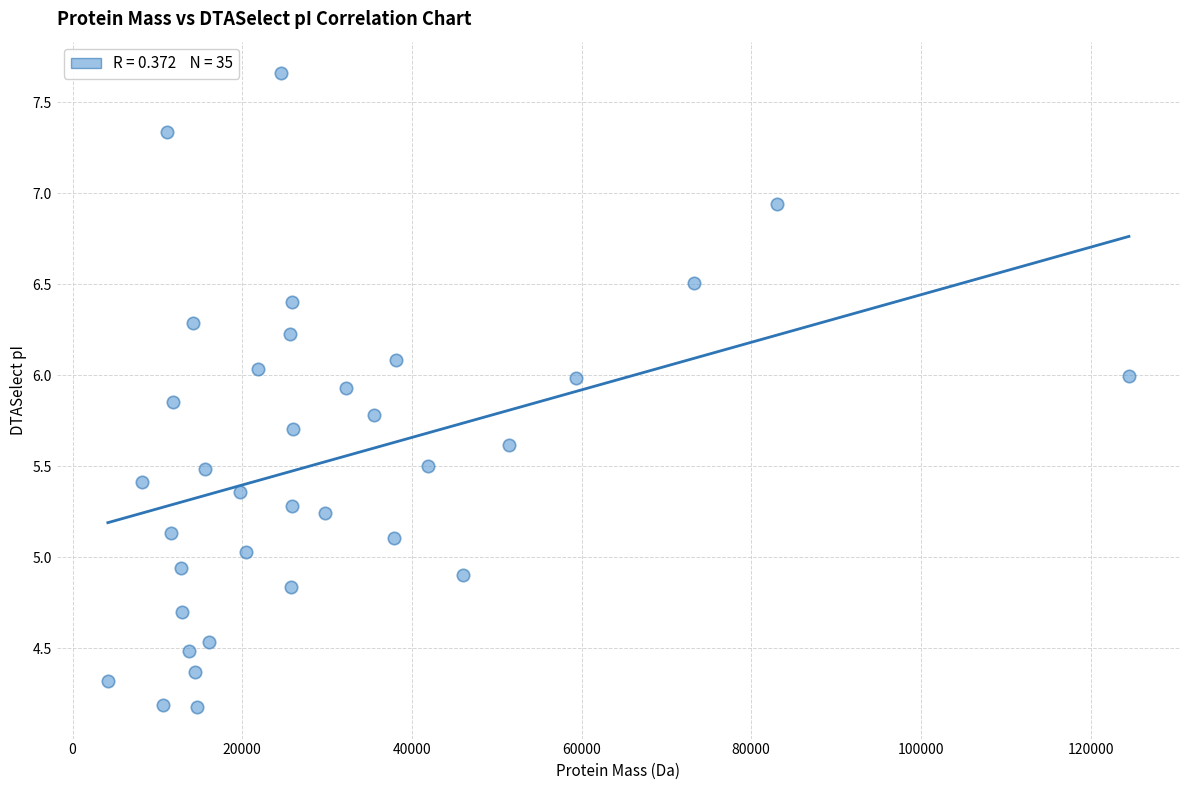

What is the range of X values (max minus min)?

120362.3